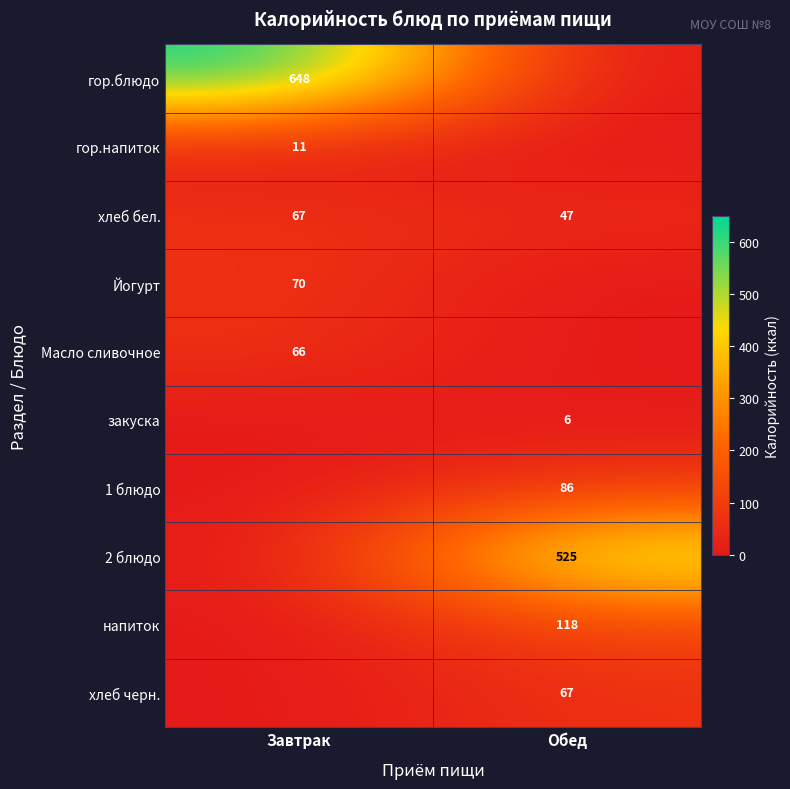

Rank the categories by хлеб бел. value from highest to lowest.

Завтрак, Обед